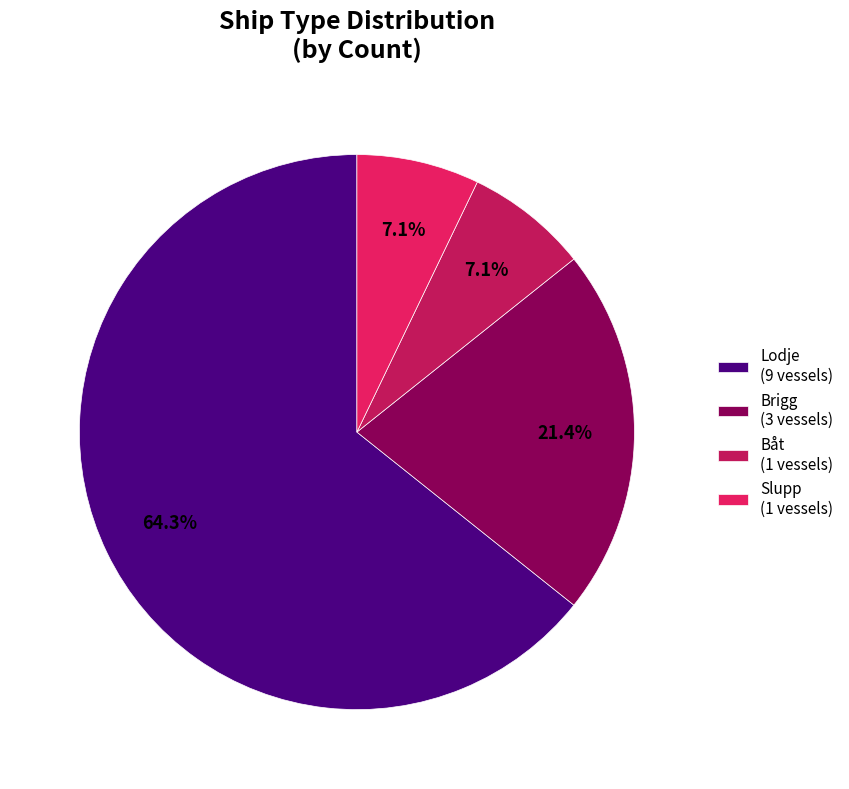

The Lodje slice represents 52% of the pie. True or false?

False